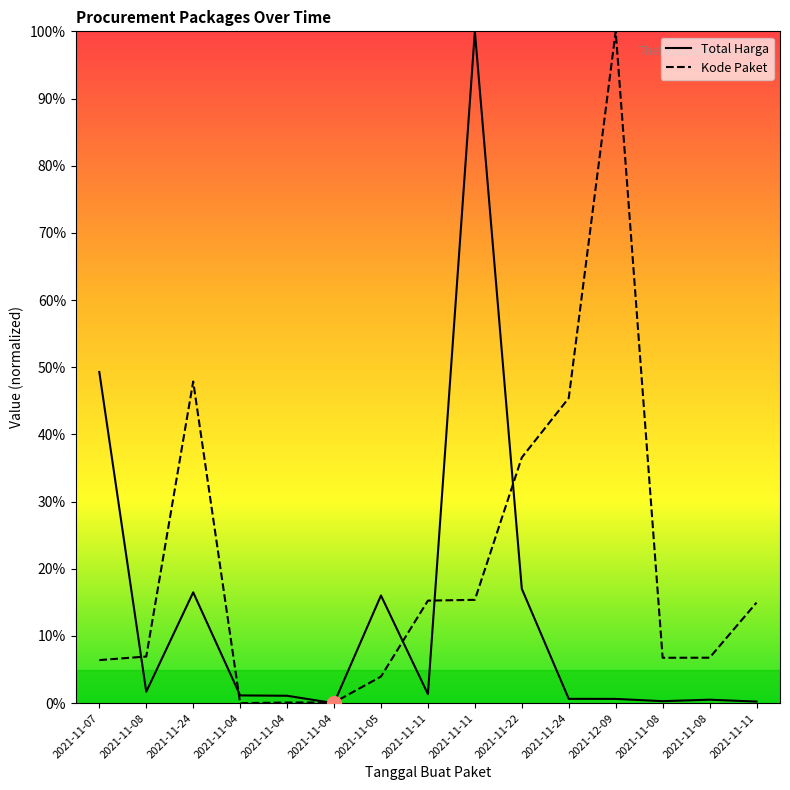

Is it true that Total Harga equals 6.5 at 2021-11-22?

False